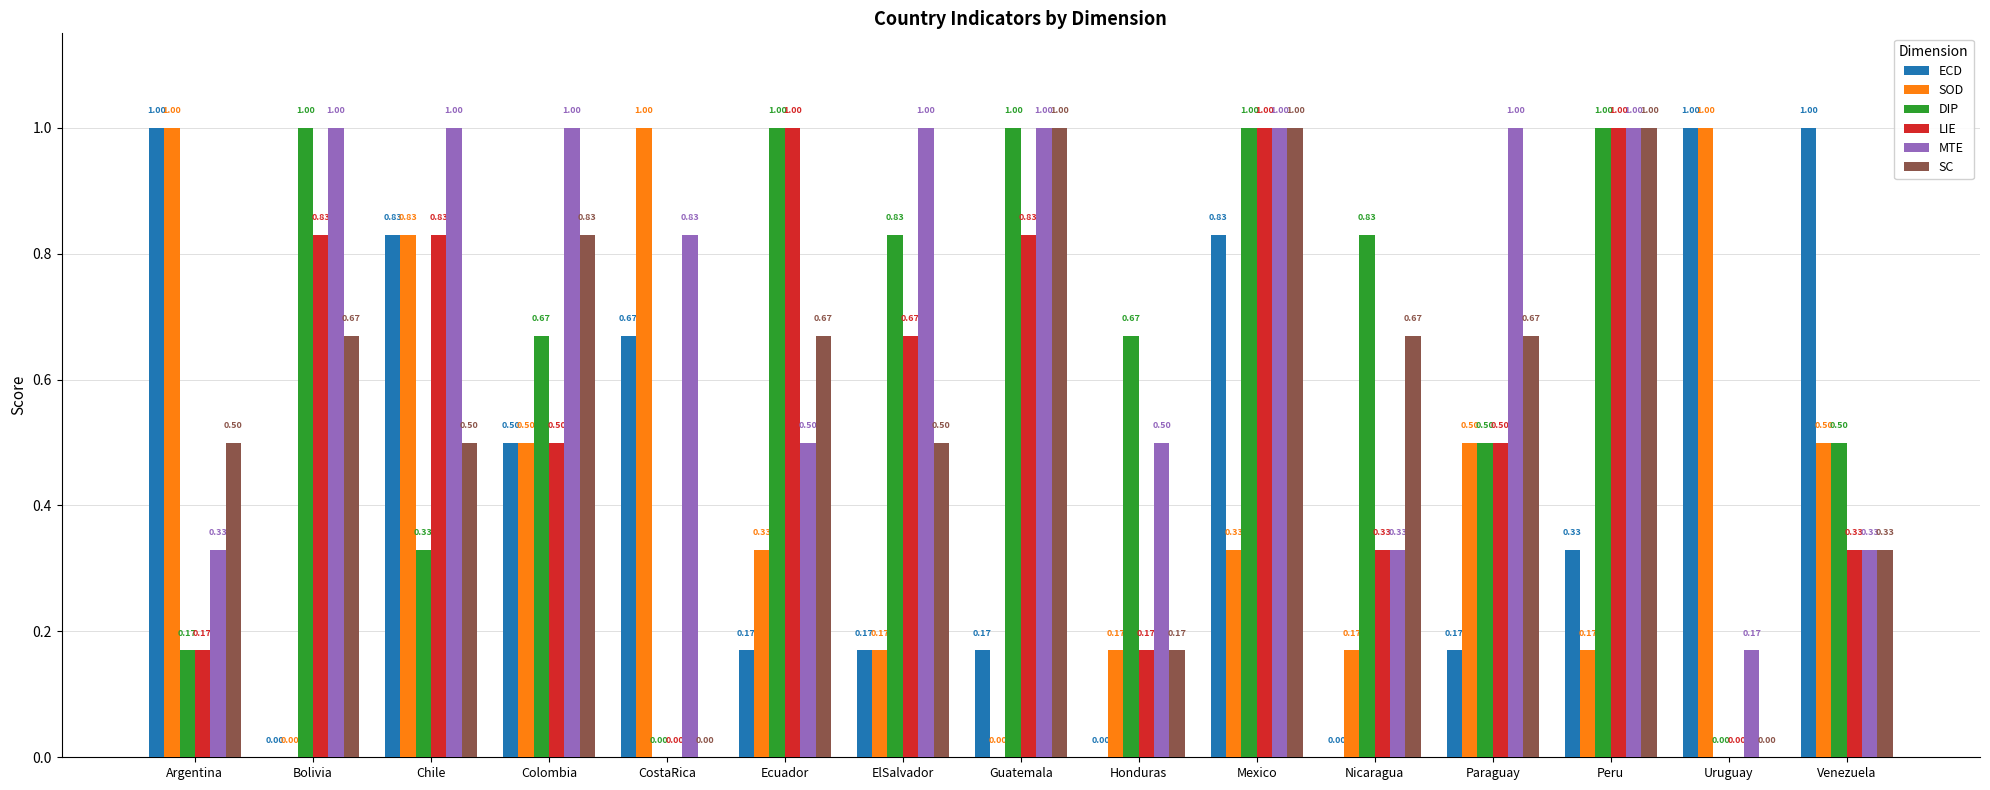

What is the sum of the ECD values at Argentina and Peru?

1.3